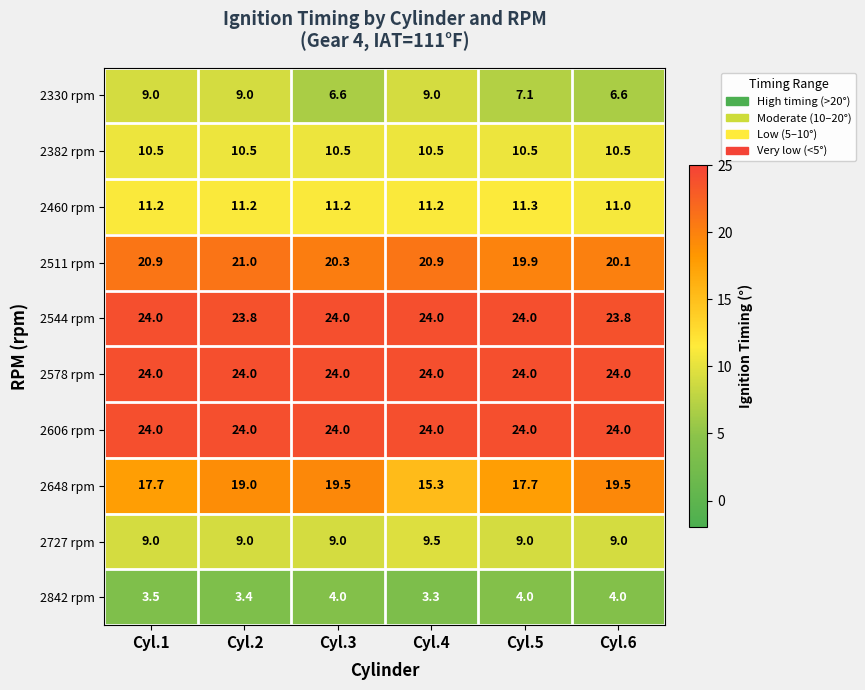

Where does the 2511 rpm series first go above 20?

Cyl.1